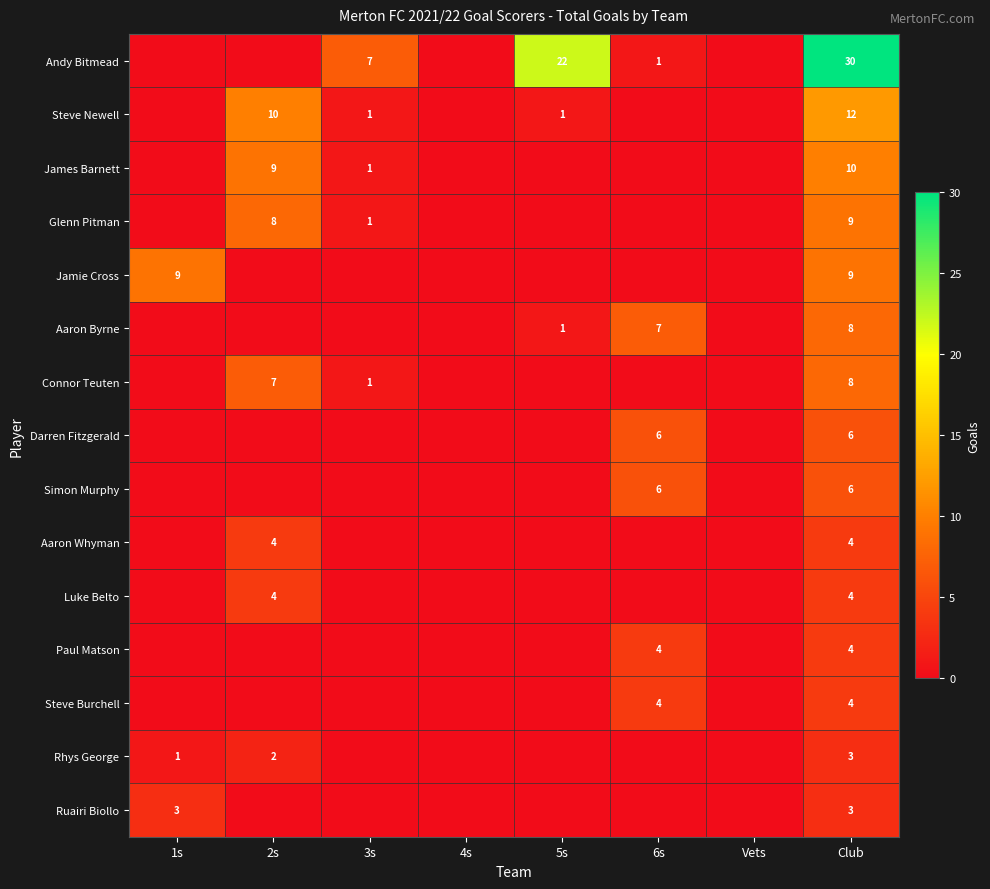

Count the number of categories in the chart.

8